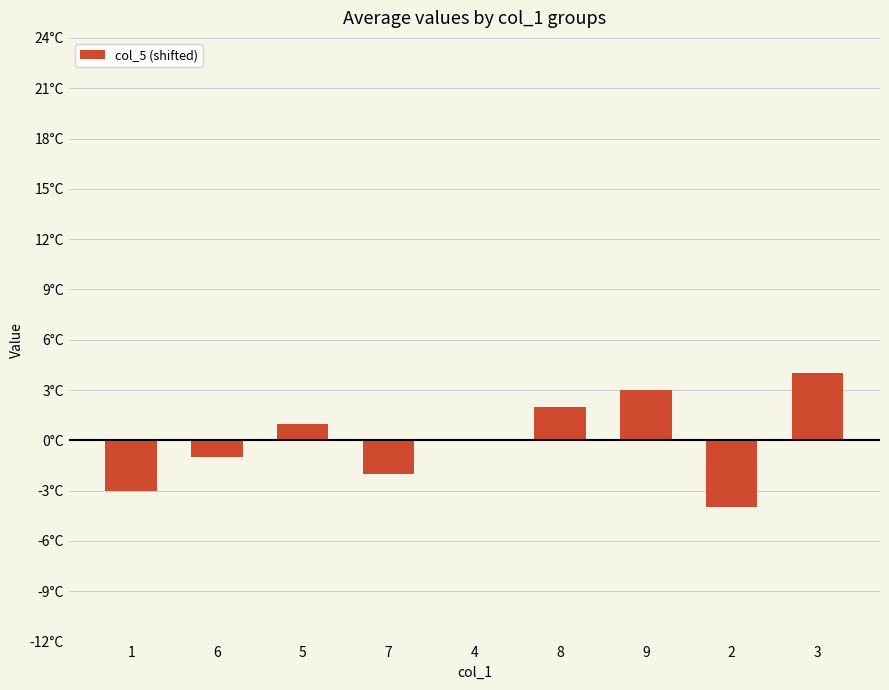

True or false: the data shows 7 at 3.

False